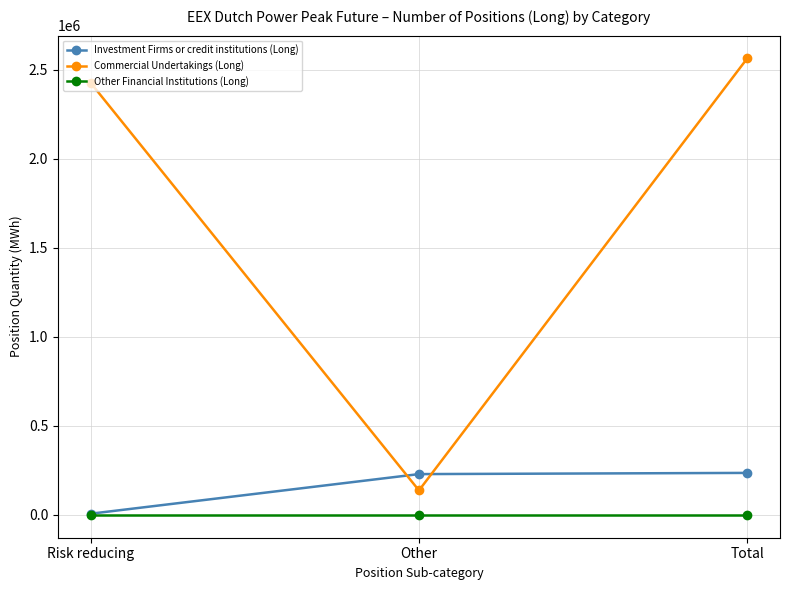

What are all the series names shown in the legend?

Investment Firms or credit institutions (Long), Commercial Undertakings (Long), Other Financial Institutions (Long)